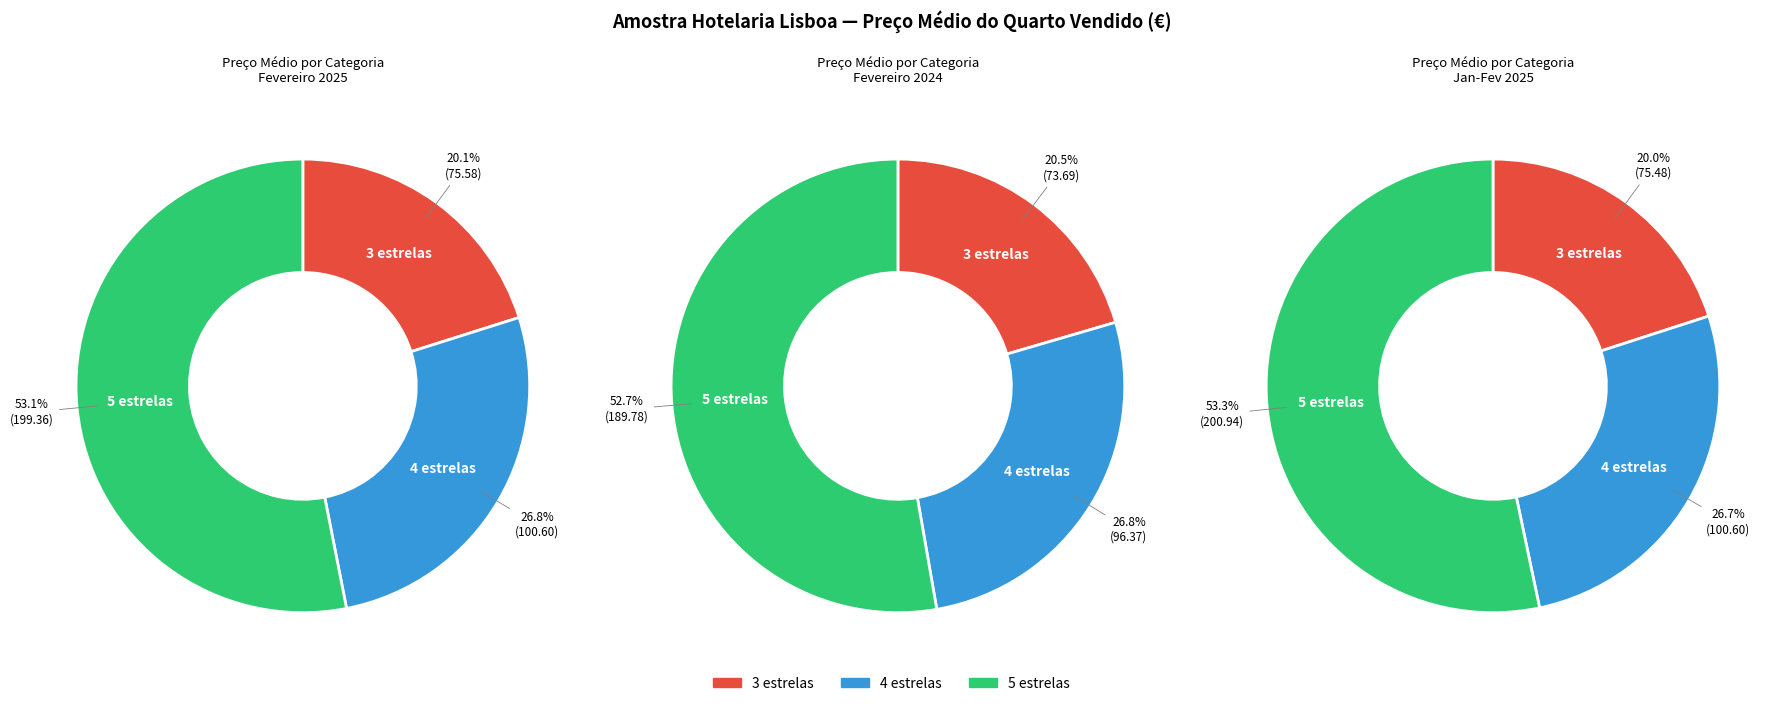

What is the smallest slice in the pie chart?

3 estrelas